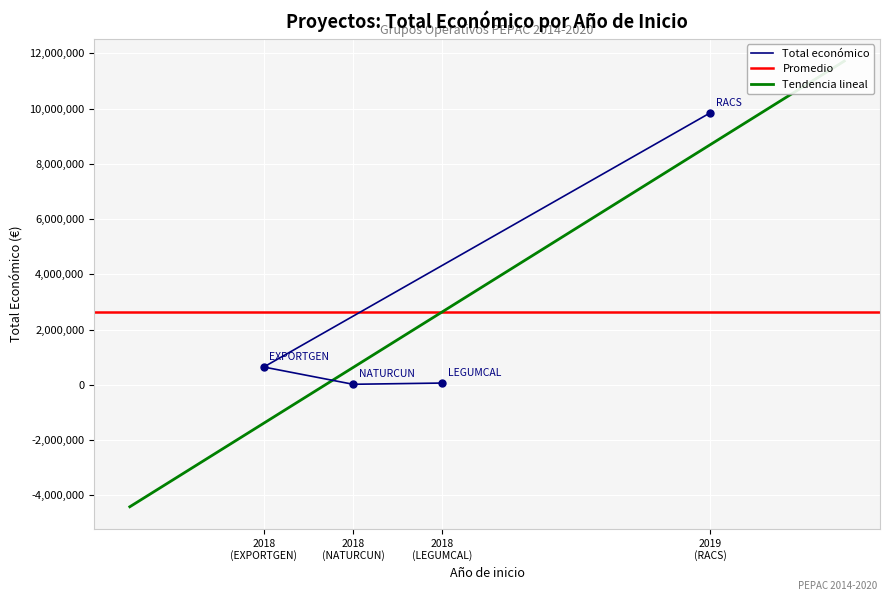

Approximately how many times larger is the value at 2018 (EXPORTGEN) compared to 2018 (NATURCUN)?

33.1